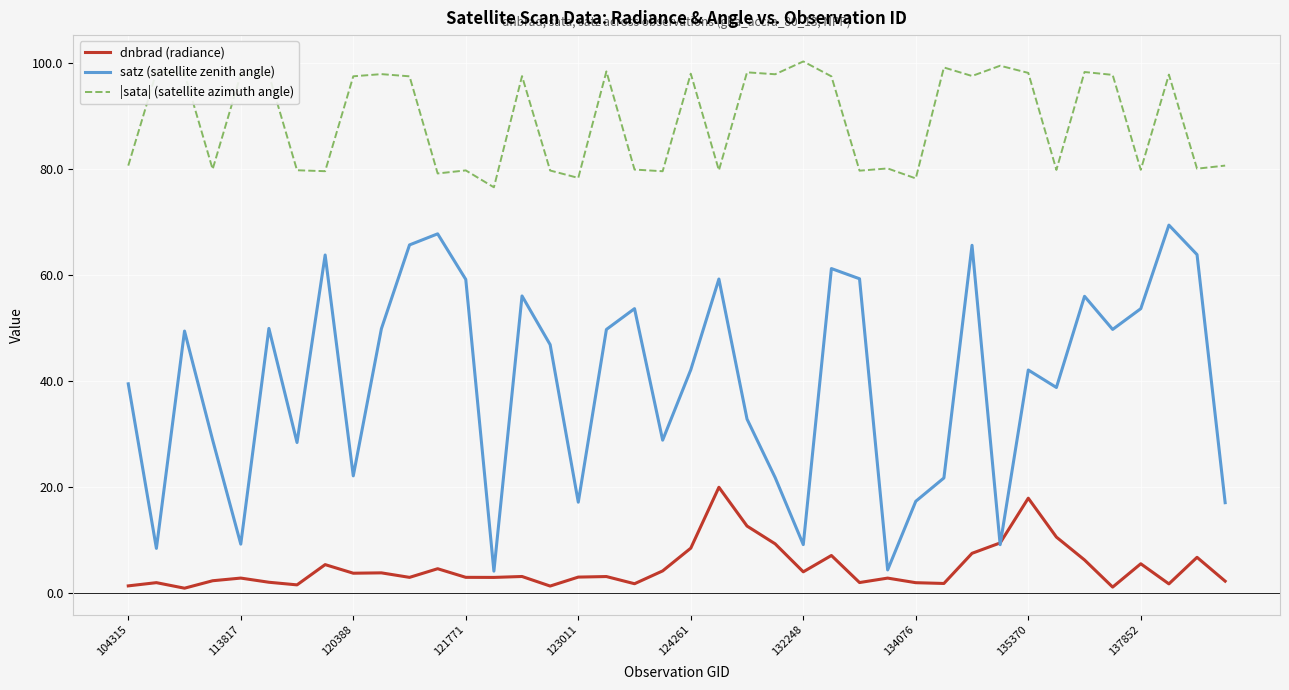

Which series has the widest spread of values?

satz (satellite zenith angle)